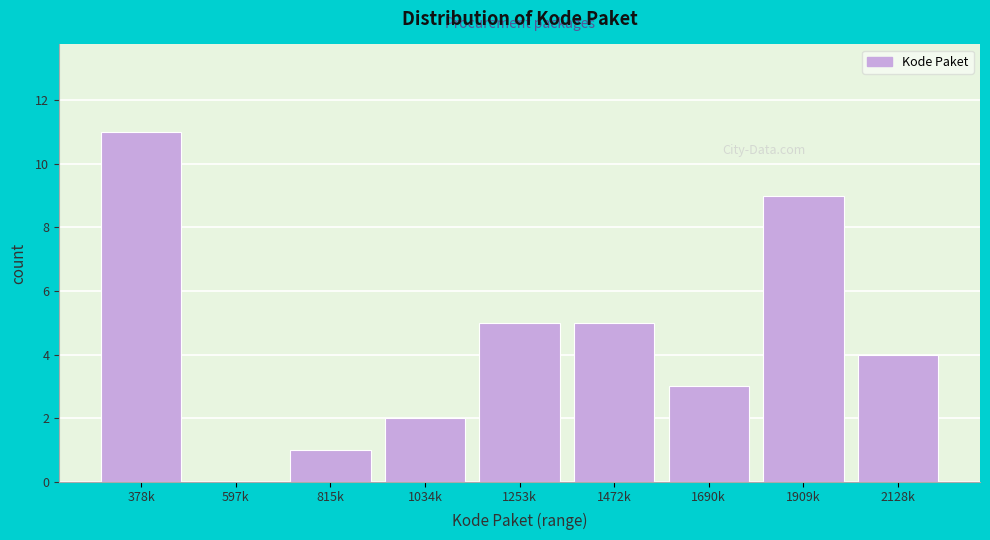

Reading left to right, extract all data points from this chart.

378k=11	597k=0	815k=1	1034k=2	1253k=5	1472k=5	1690k=3	1909k=9	2128k=4